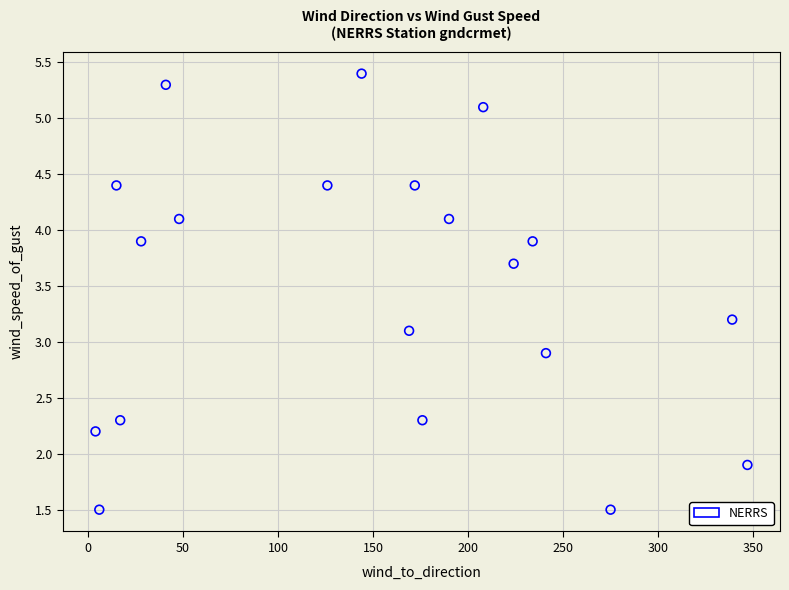

What is the range of Y values (max minus min)?

3.9